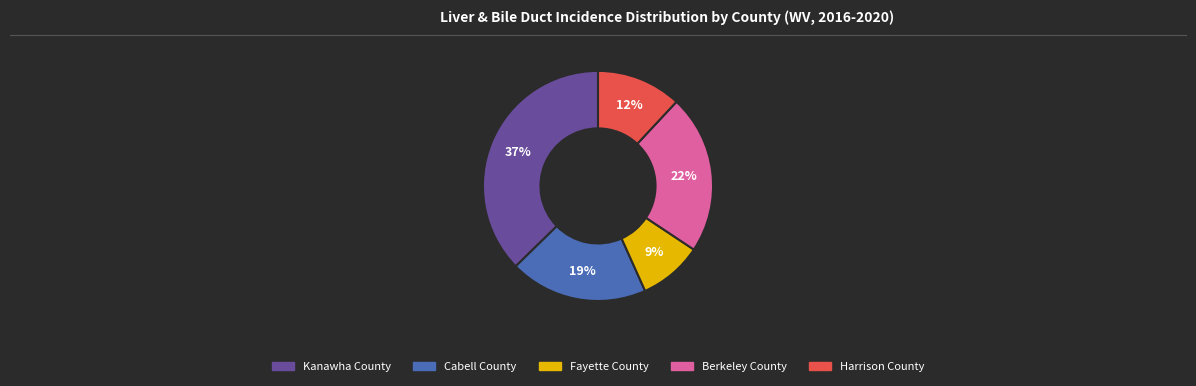

To the nearest percent, what is the difference between the largest and smallest slice percentages?

28%